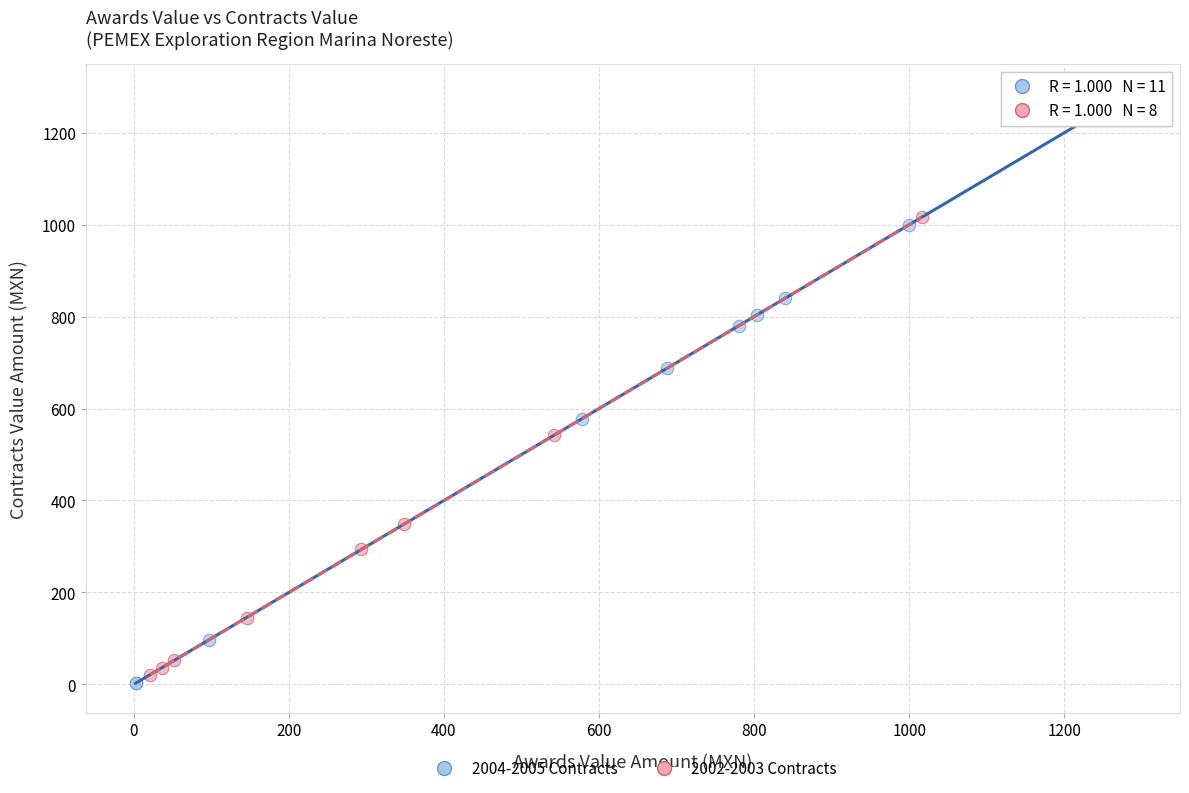

Which series has the largest Y range (max minus min)?

2004-2005 Contracts